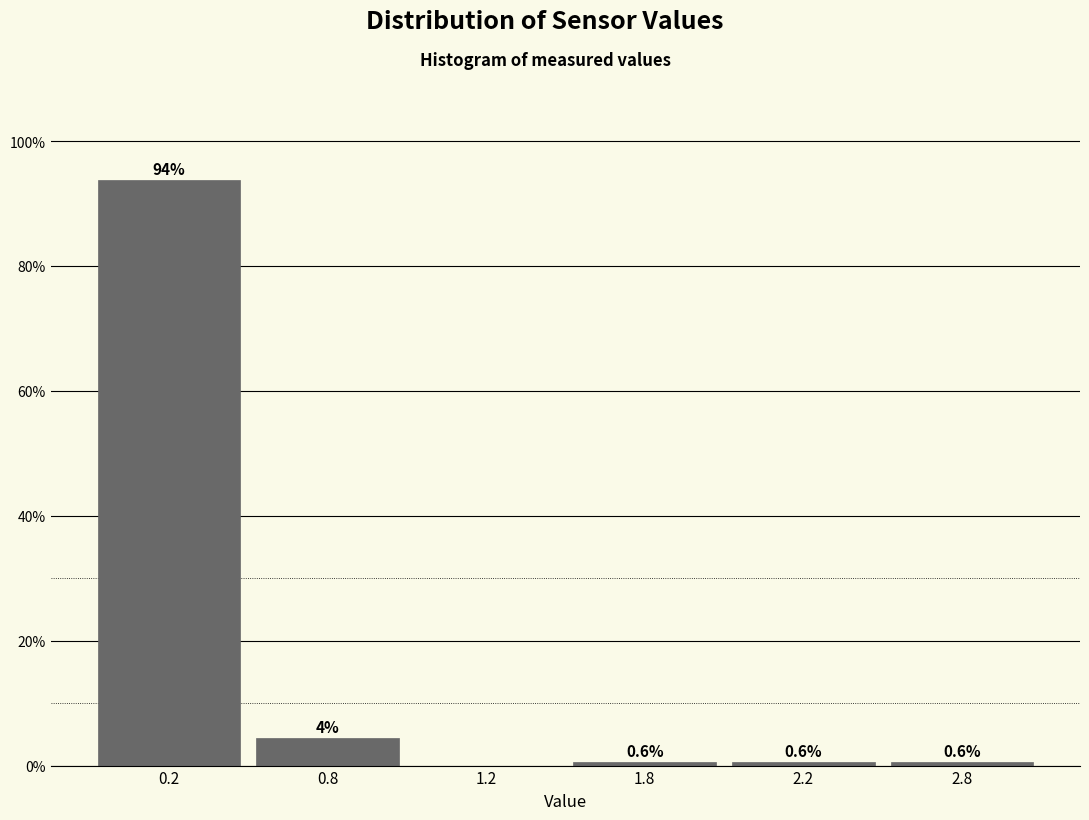

Reading right to left, list all the values displayed in this chart.

2.8=0.6	2.2=0.6	1.8=0.6	1.2=0.0	0.8=4.4	0.2=93.7